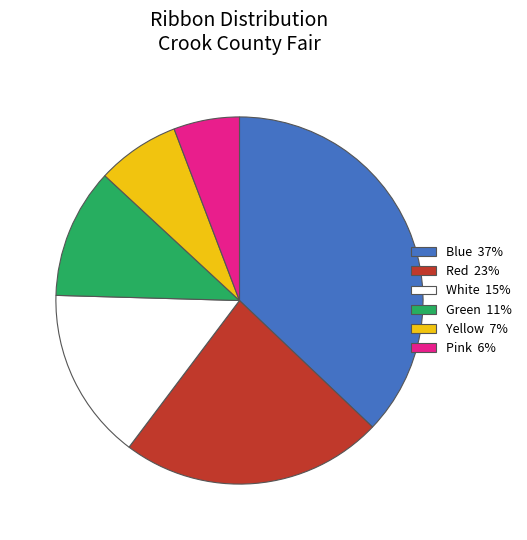

Which slice is the smallest?

Pink